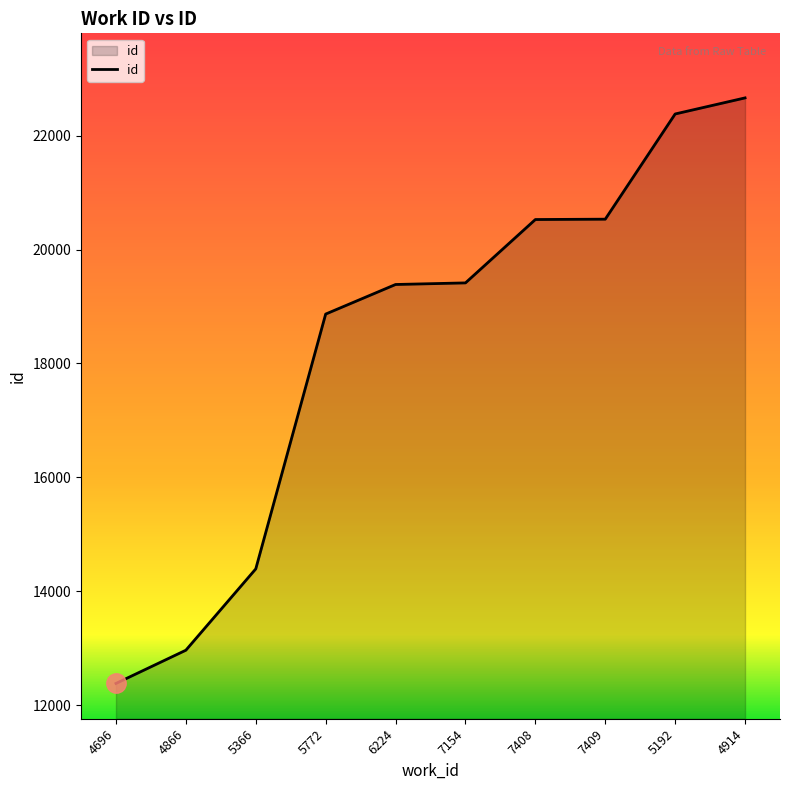

What is the change in value from 5772 to 7409?

+1665